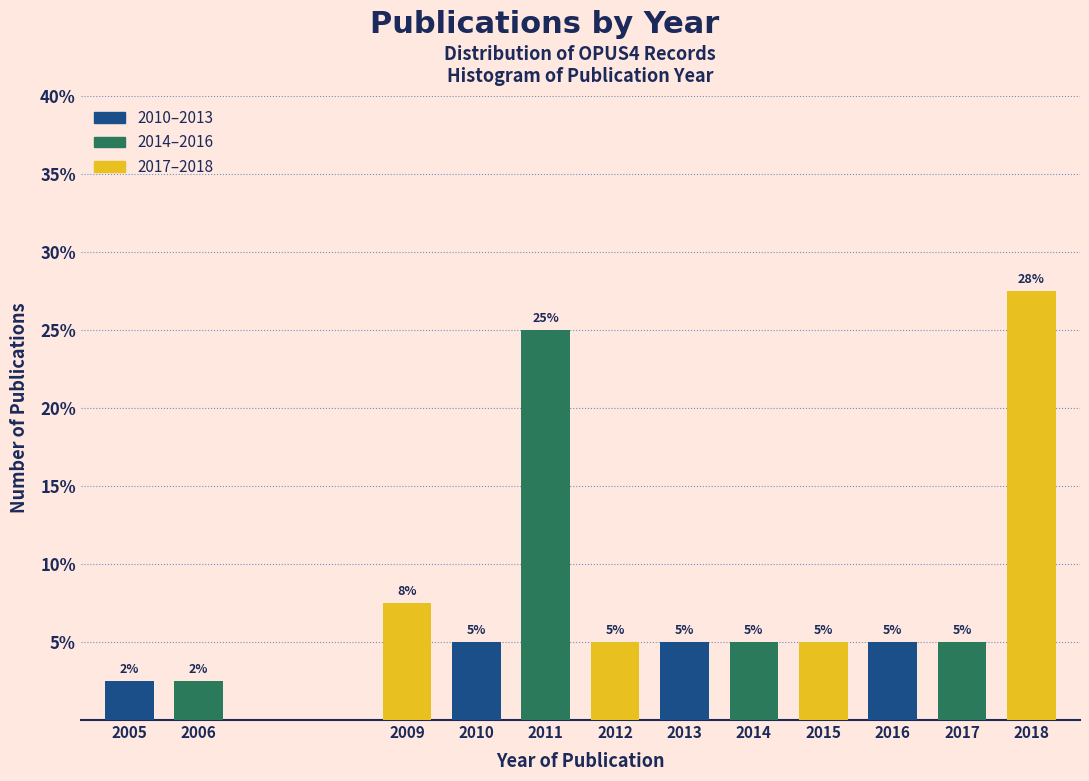

The value at 2013 is 2.6. True or false?

False